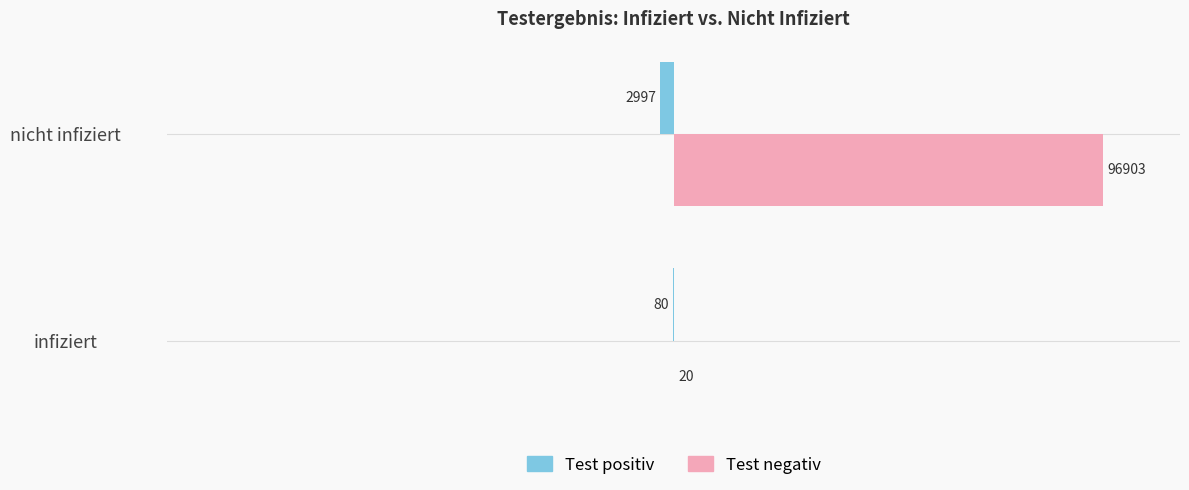

Where is Test positiv nearest to the value -1538?

infiziert